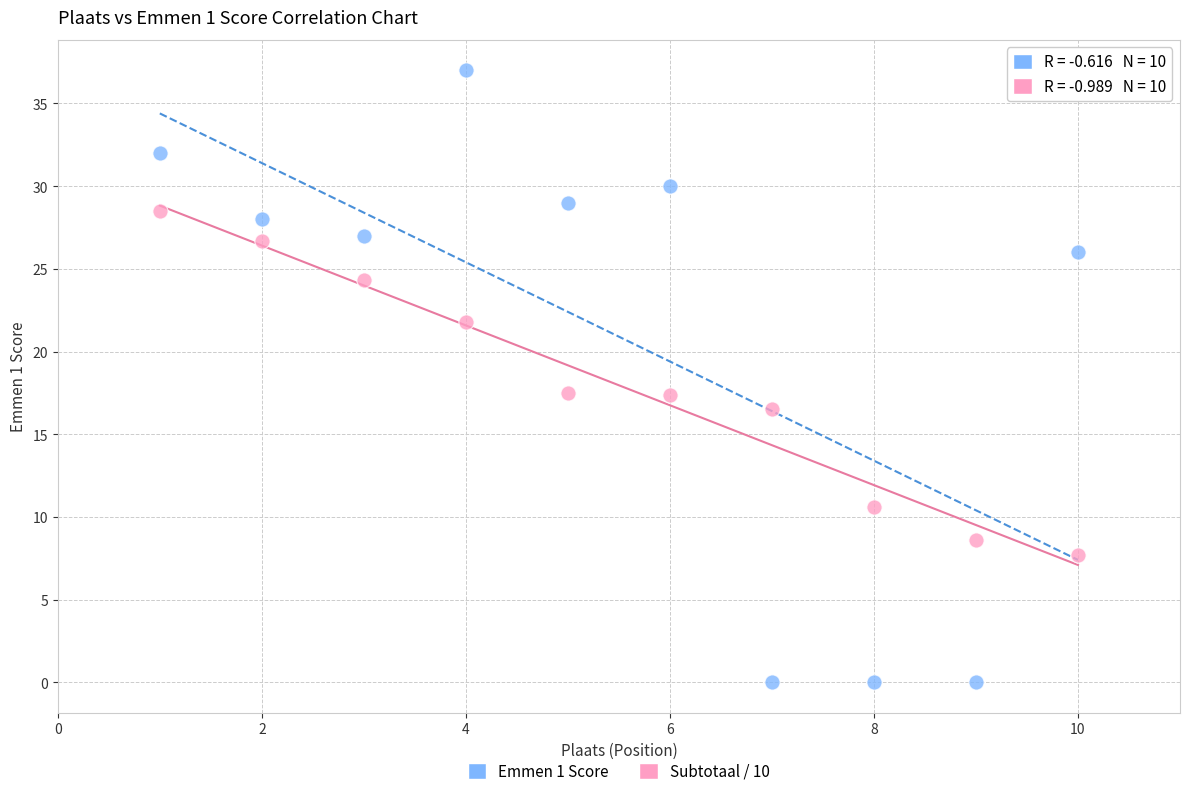

Across all data points, what is the range of Y values (max minus min)?

37.0